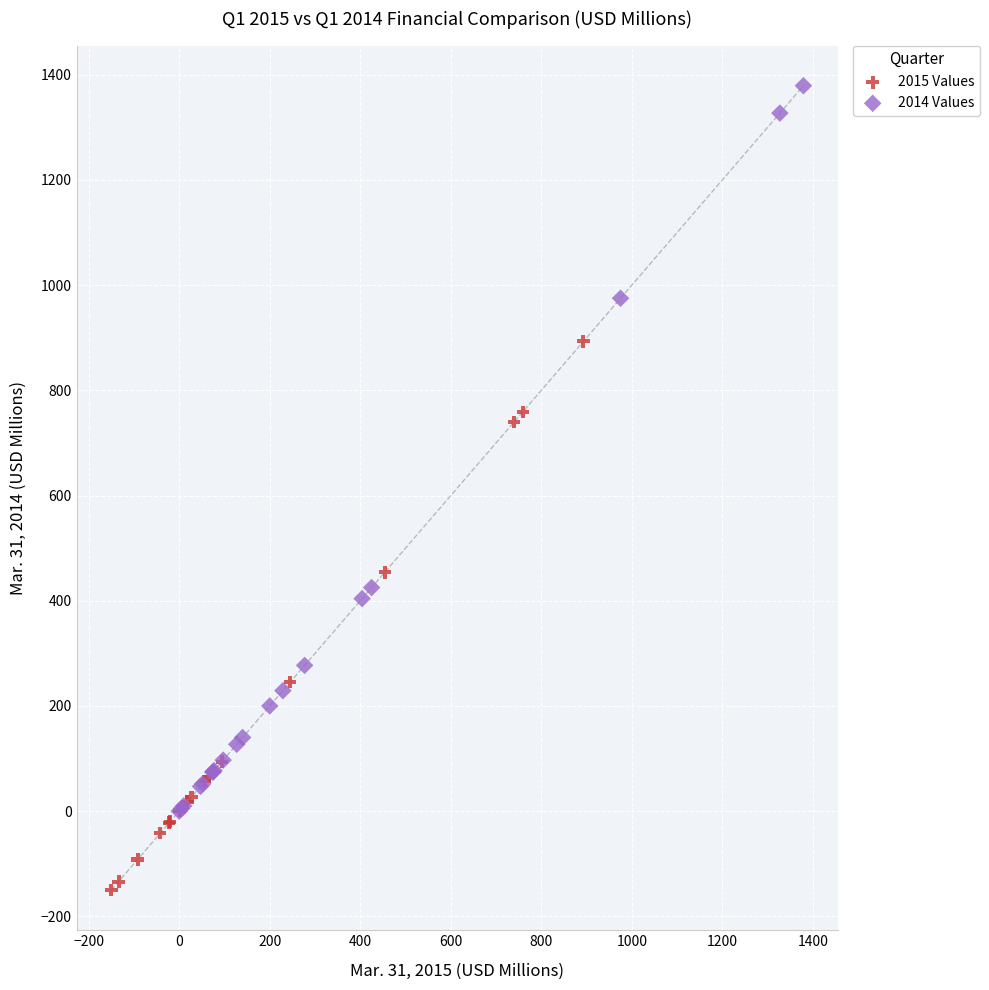

What are all the series names shown in the legend?

2015 Values, 2014 Values